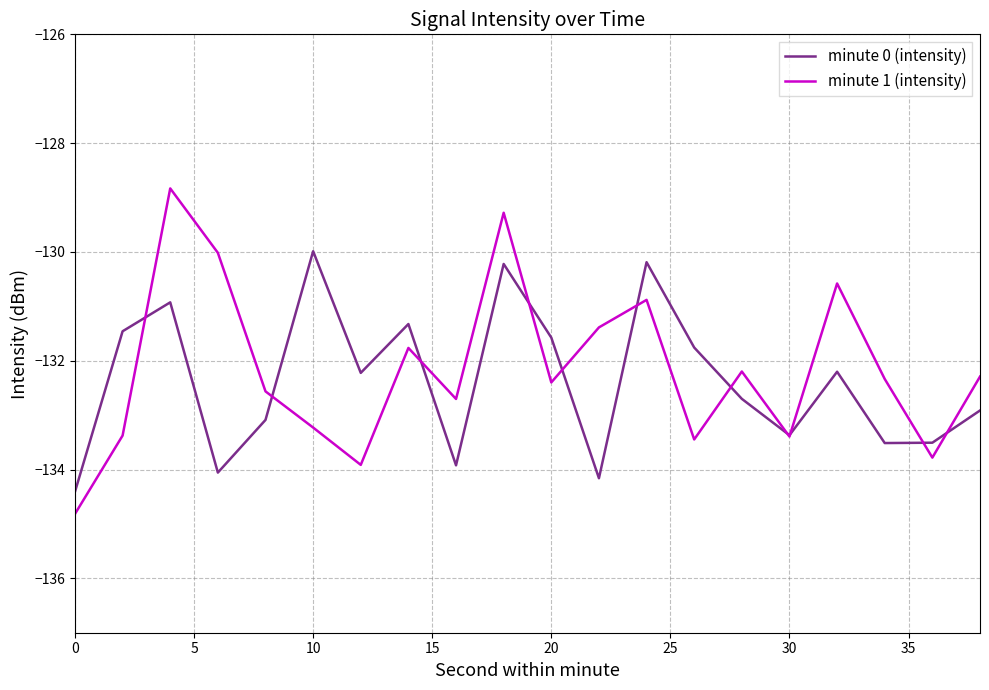

Which series has the widest spread of values?

minute 1 (intensity)